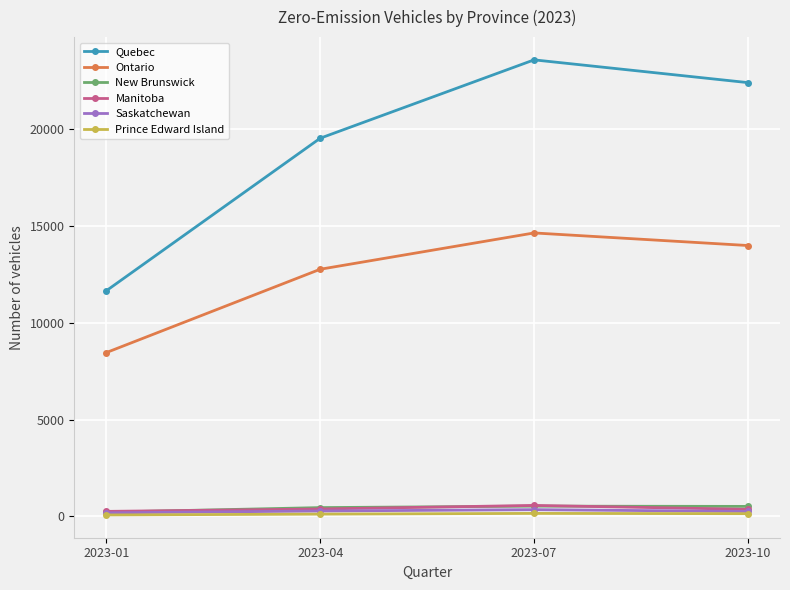

What is the highest value of the New Brunswick series?

531